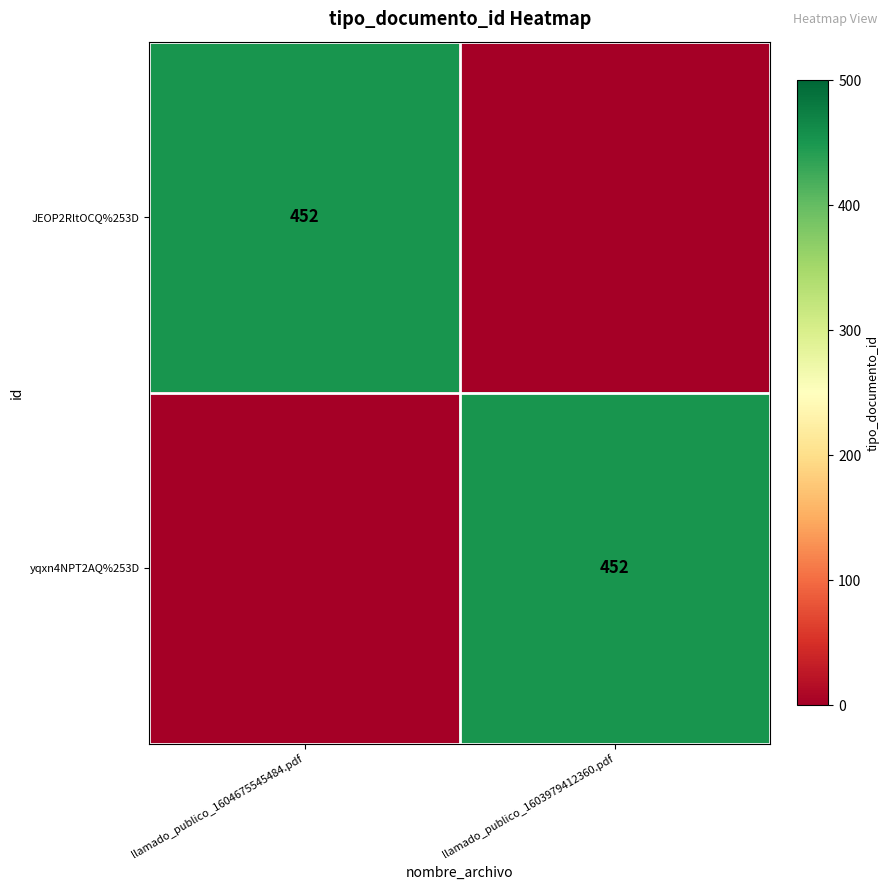

At how many categories does at least one series exceed 213?

2